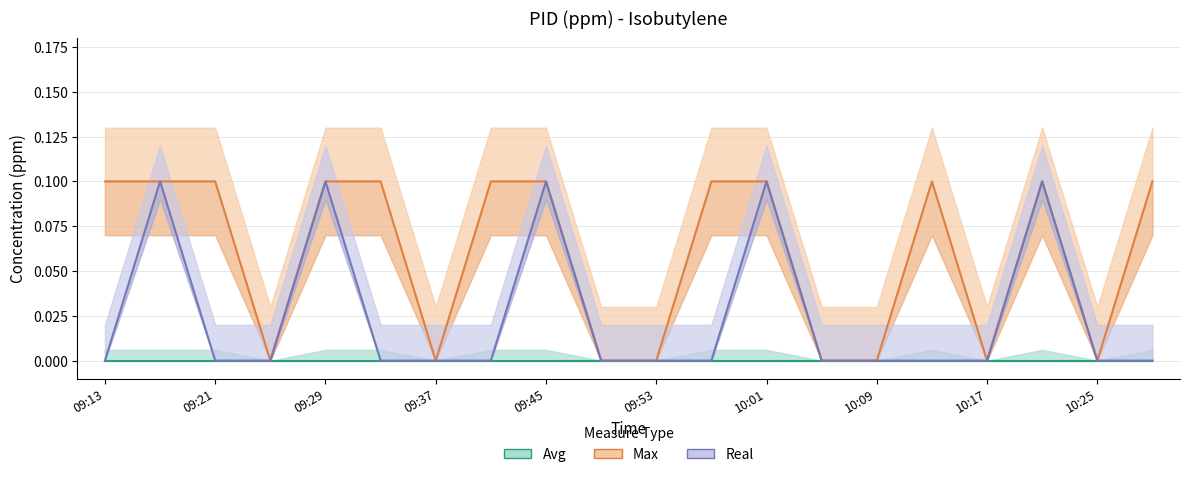

Count the Real values in the range 0 to 1.

20